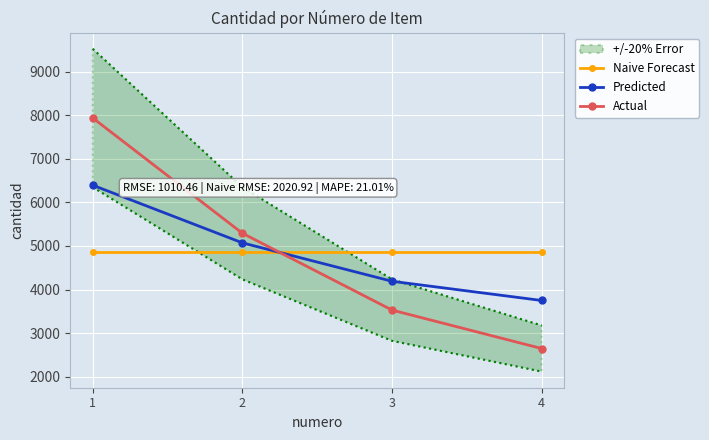

How many intersections are there between Actual and Naive Forecast?

1